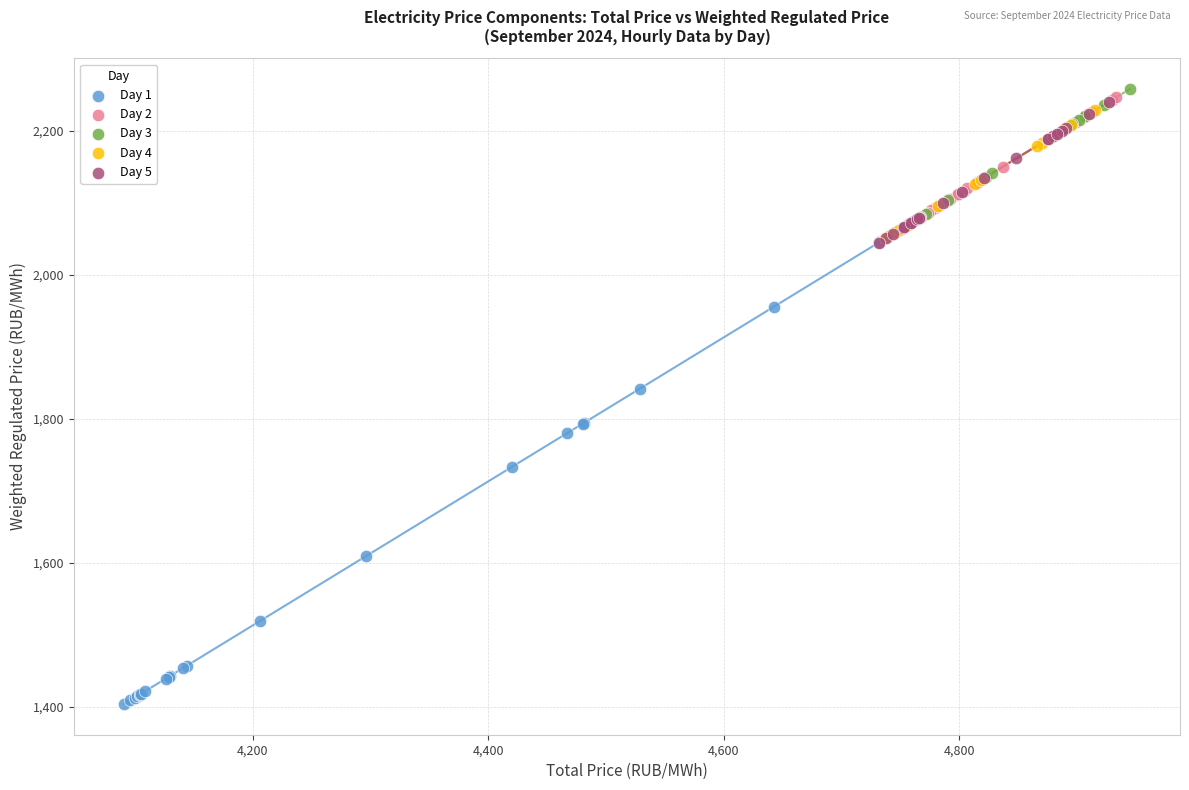

Which series has the largest Y range (max minus min)?

Day 1